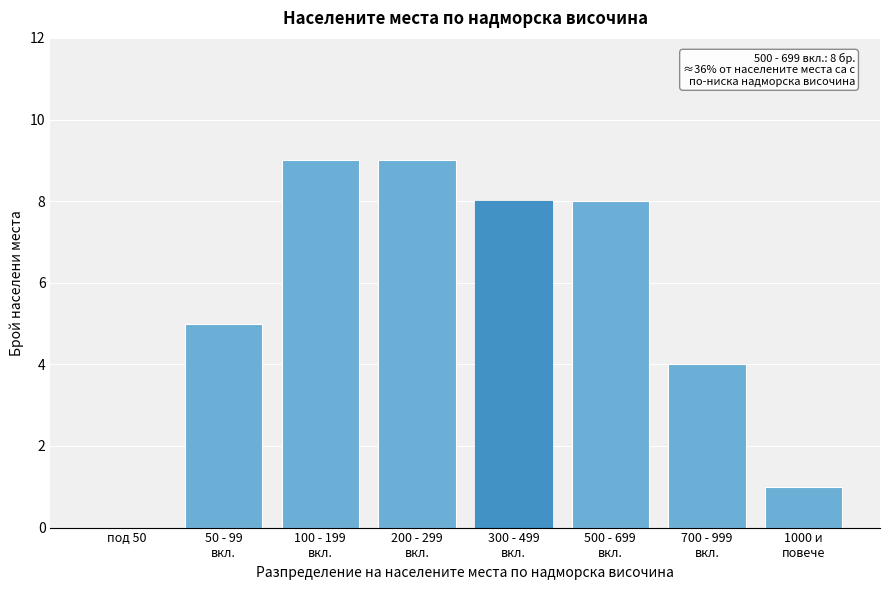

What is the sum of all values?

44